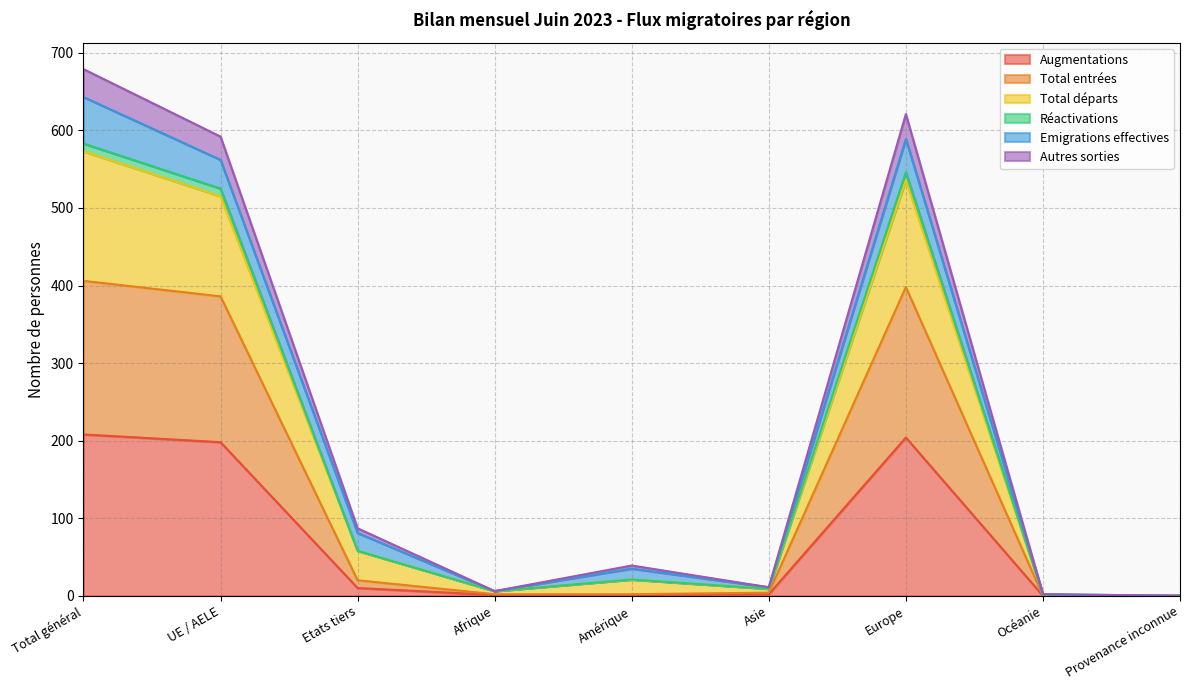

Is the value of Augmentations at Total général greater than the value of Total départs at Europe?

No